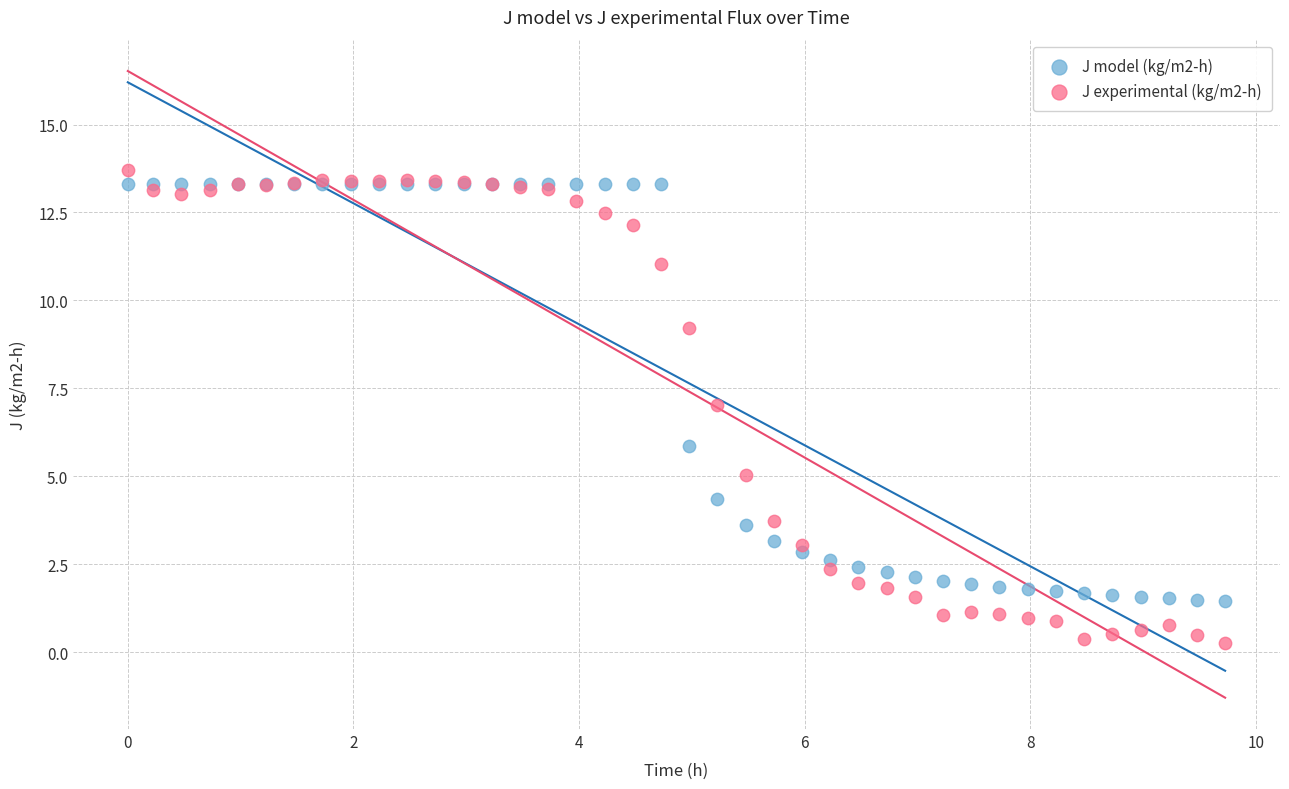

Which series has the widest spread of Y values?

J experimental (kg/m2-h)